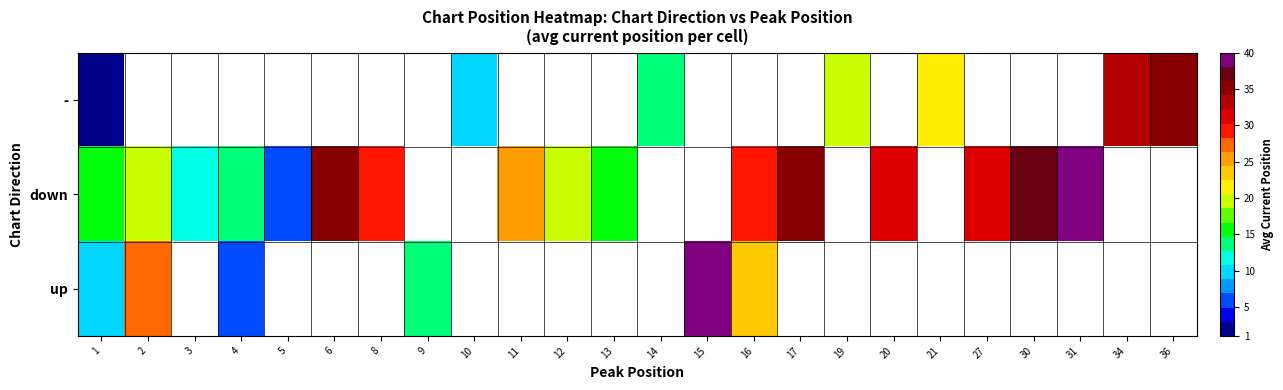

Which series has the widest spread of values?

-